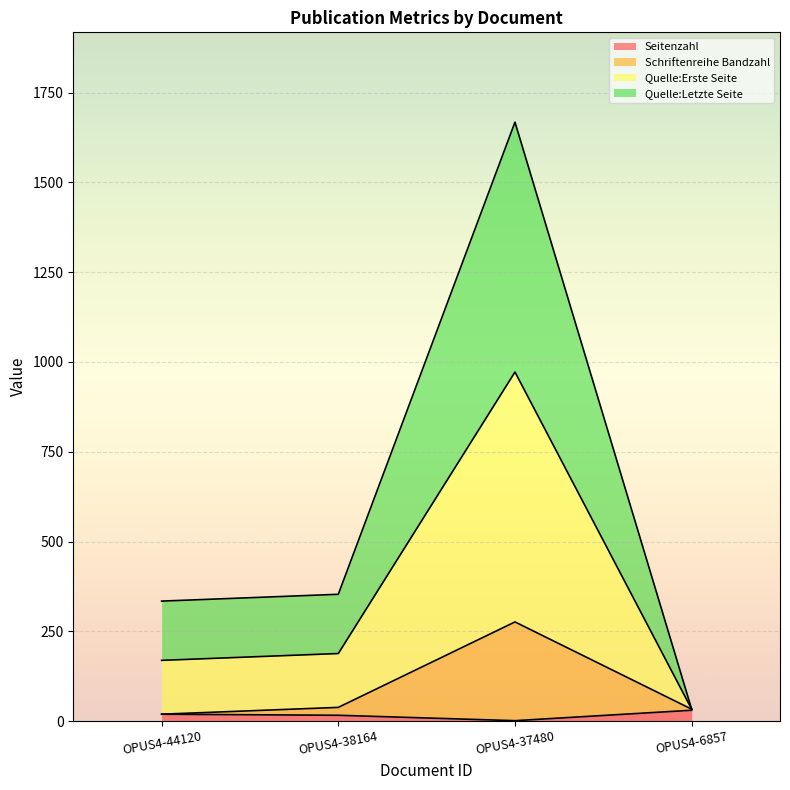

At which category is the sum across all series the highest?

OPUS4-37480